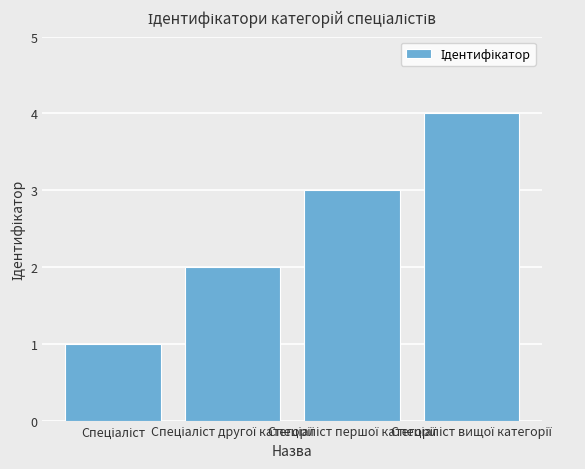

What is the sum of all values?

10